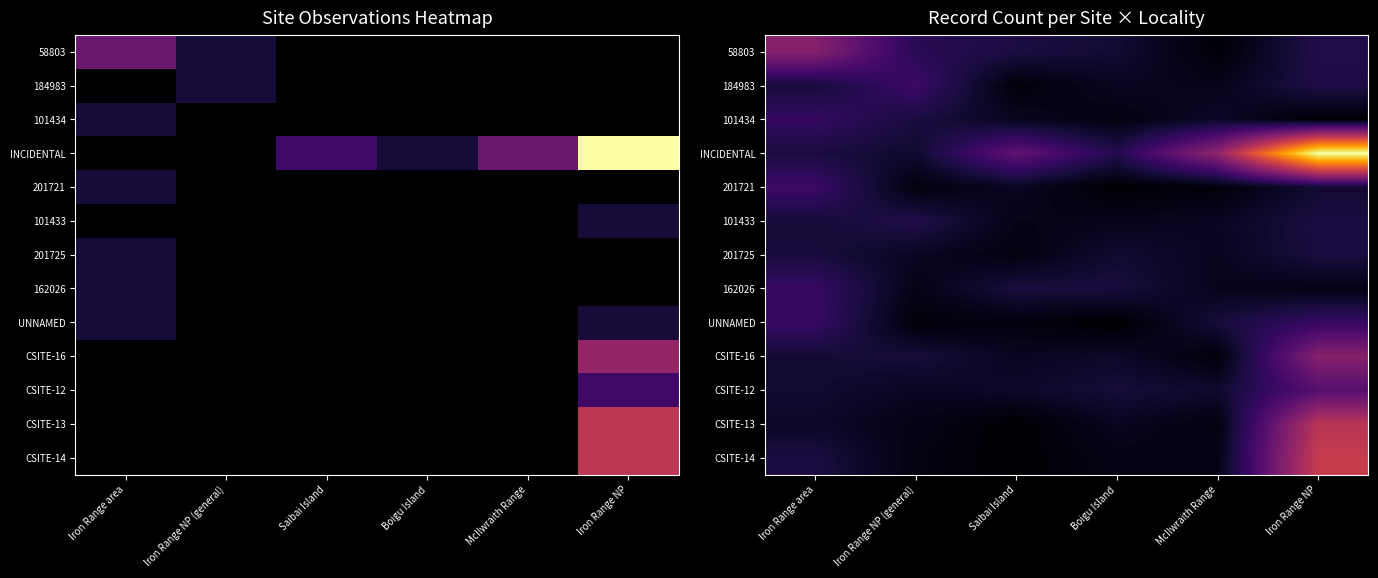

What is the difference between the highest and lowest values at Boigu Island?

1.5